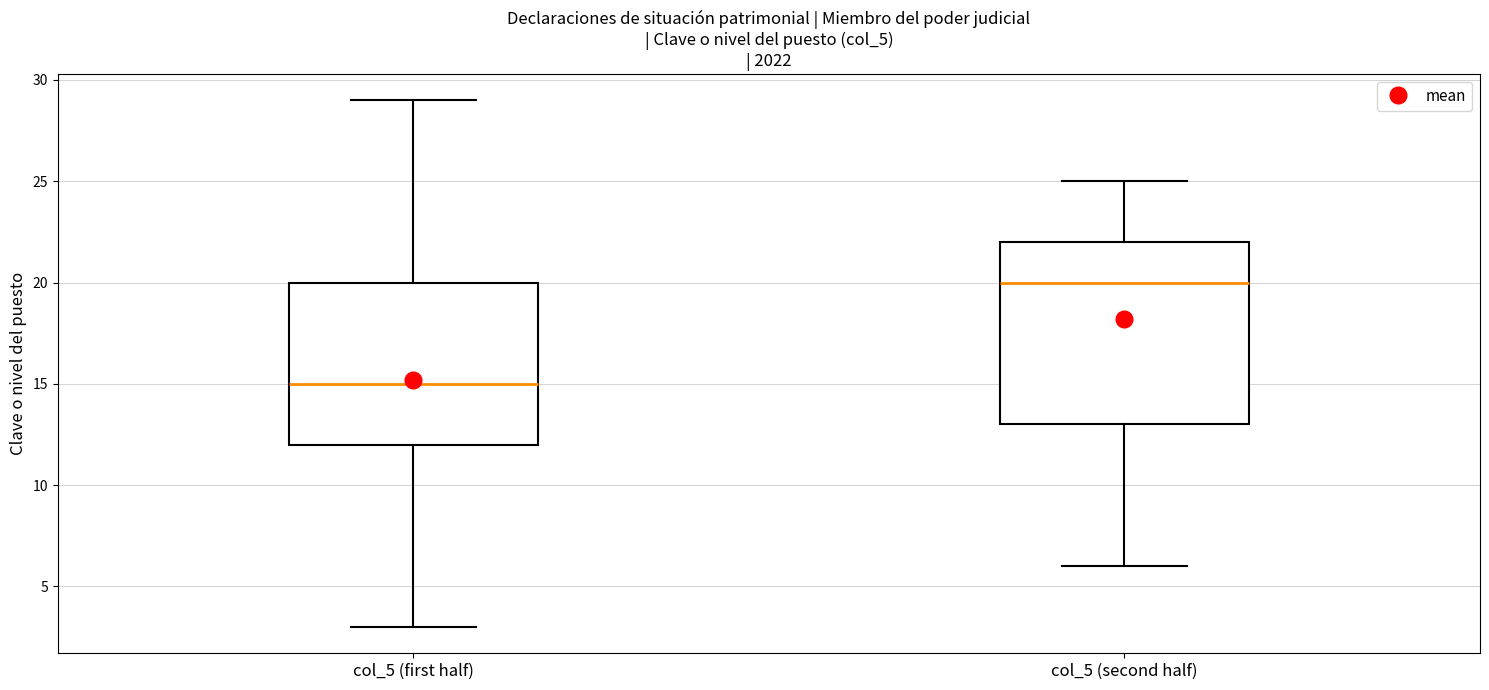

Reading left to right, transcribe this box plot: for each box, give where its median line is, the range the box spans, and where its two whiskers end, as read against the y-axis. The values are not printed on the chart, so give them approximately, as read against the axis.

col_5 (first half): median 15, box 12 to 20, whiskers 3 to 29
col_5 (second half): median 20, box 13 to 22, whiskers 6 to 25